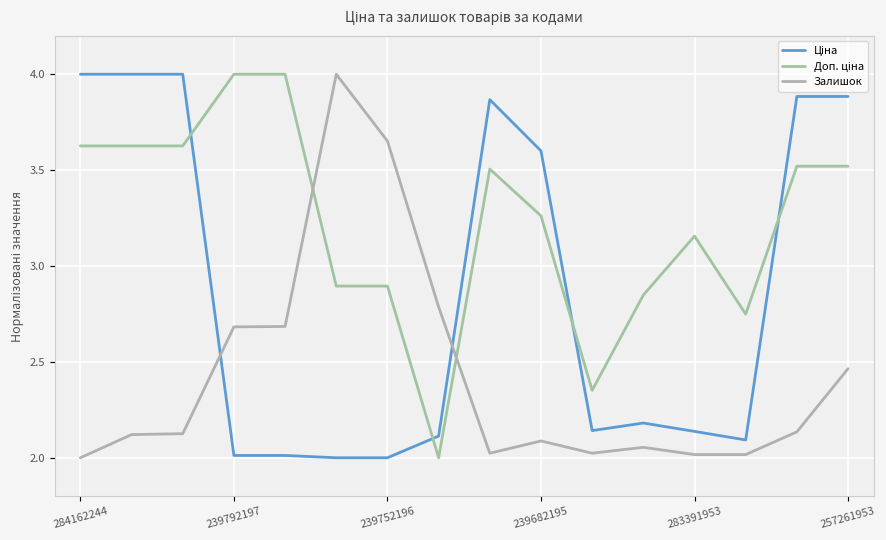

Is this an area chart (filled region under the line)?

No